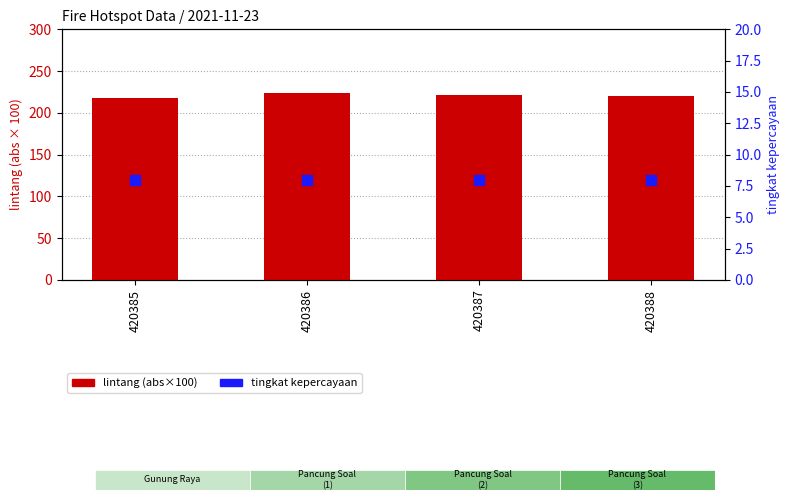

At which category is the sum across all series the highest?

420386